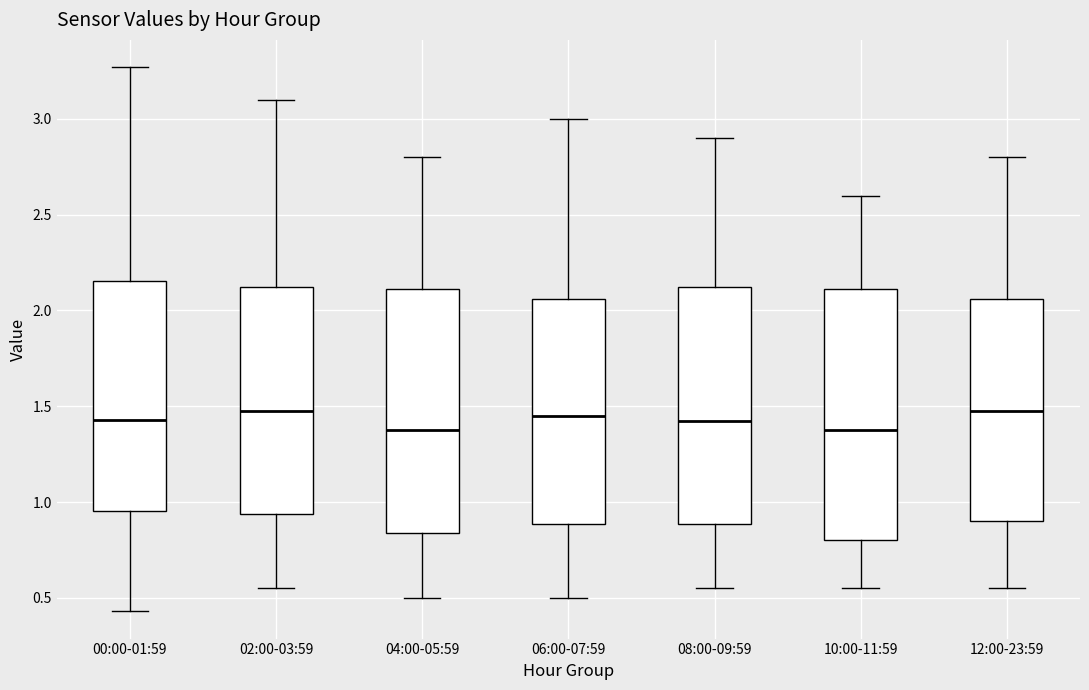

Where does the median line of the box for 06:00-07:59 sit on the y-axis? The values are not printed on the chart, so give them approximately, as read against the axis.

1.45